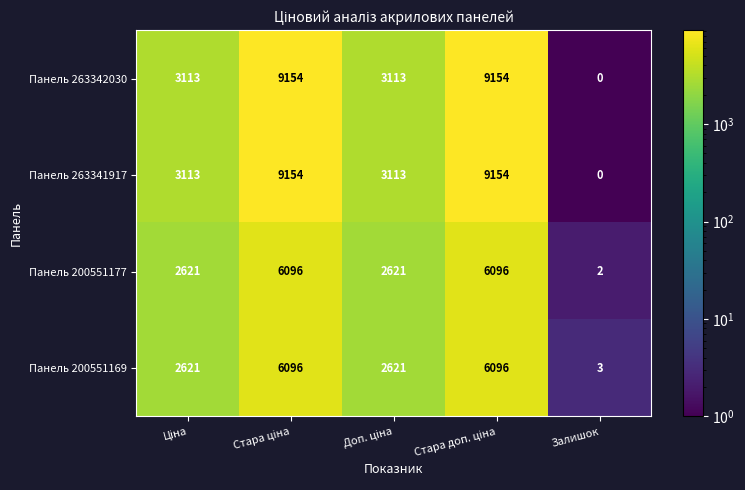

How many Панель 200551169 values are between 2621 and 6096?

4